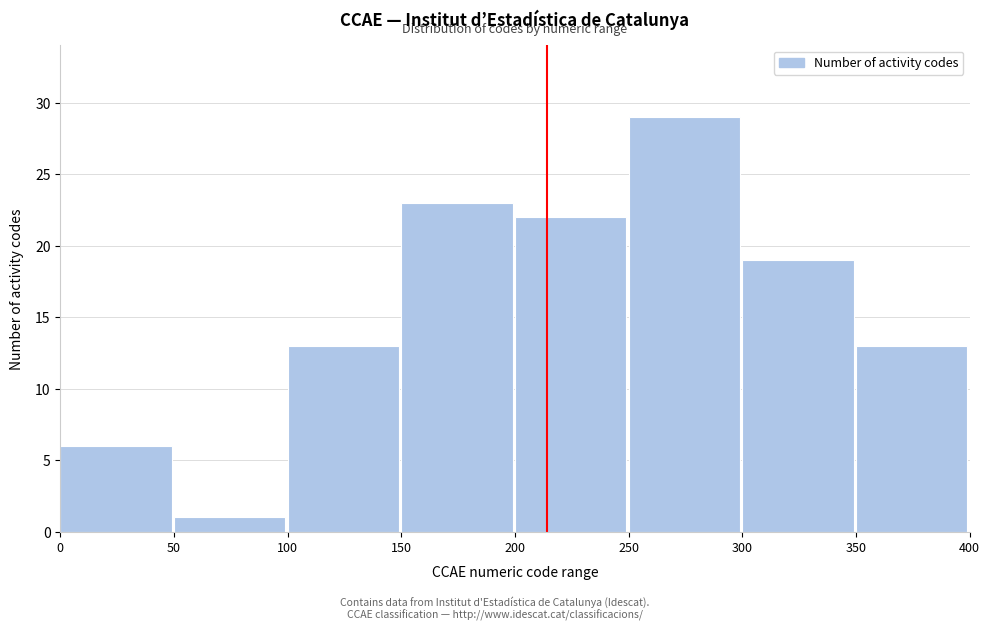

Reading left to right, list every bar in this chart as the range it spans on the x-axis followed by its height. The values are not printed on the chart, so give them approximately, as read against the axis.

0 to 50: 6
50 to 100: 1
100 to 150: 13
150 to 200: 23
200 to 250: 22
250 to 300: 29
300 to 350: 19
350 to 400: 13